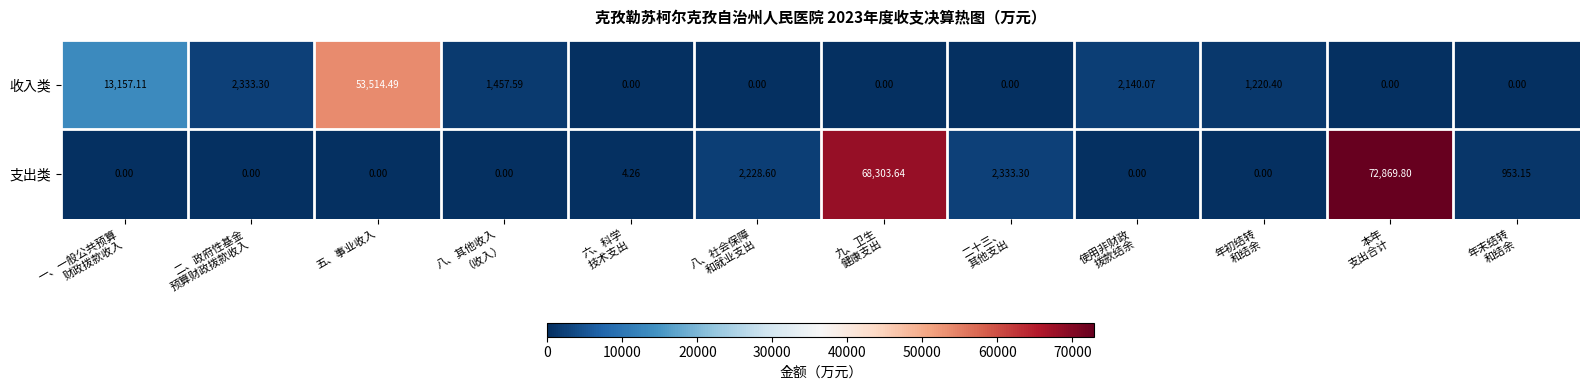

Which category has the highest value in the 收入类 series?

五、事业收入